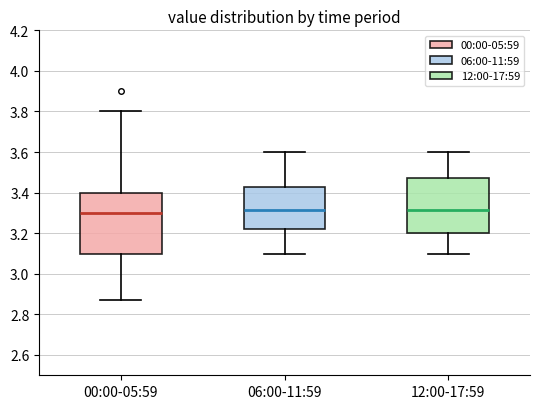

Reading left to right, read every box against the y-axis: the position of its median line, the range the box covers, and the ends of its whiskers. The values are not printed on the chart, so give them approximately, as read against the axis.

00:00-05:59: median 3.30, box 3.10 to 3.40, whiskers 2.88 to 3.80
06:00-11:59: median 3.32, box 3.22 to 3.44, whiskers 3.10 to 3.60
12:00-17:59: median 3.32, box 3.20 to 3.48, whiskers 3.10 to 3.60